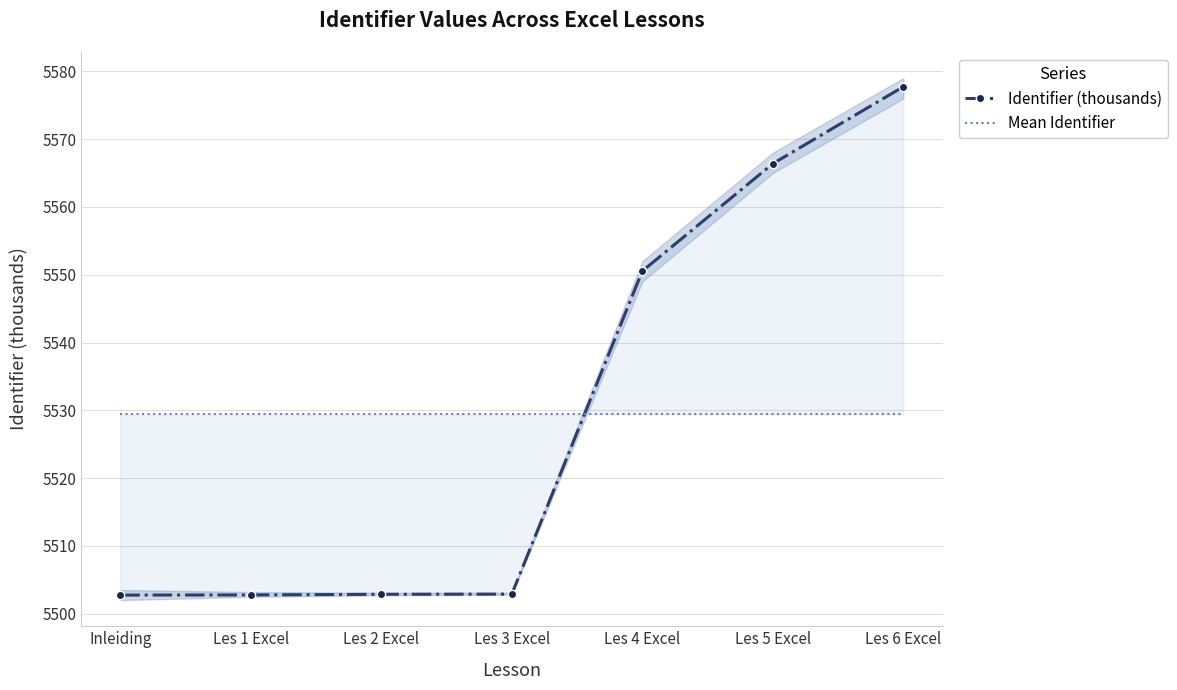

True or false: Identifier (thousands) and Mean Identifier intersect in this chart.

True